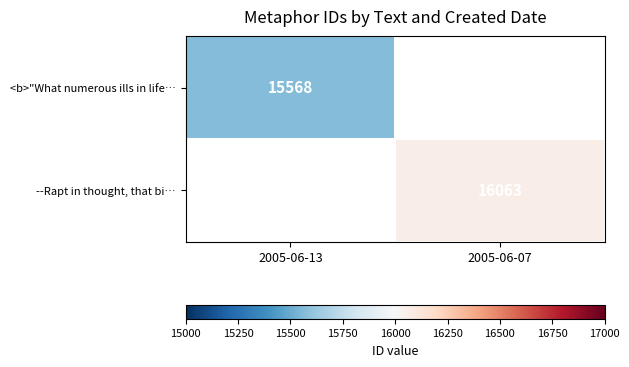

Is it true that <b>"What numerous ills in life… equals 15568 at 2005-06-13?

True